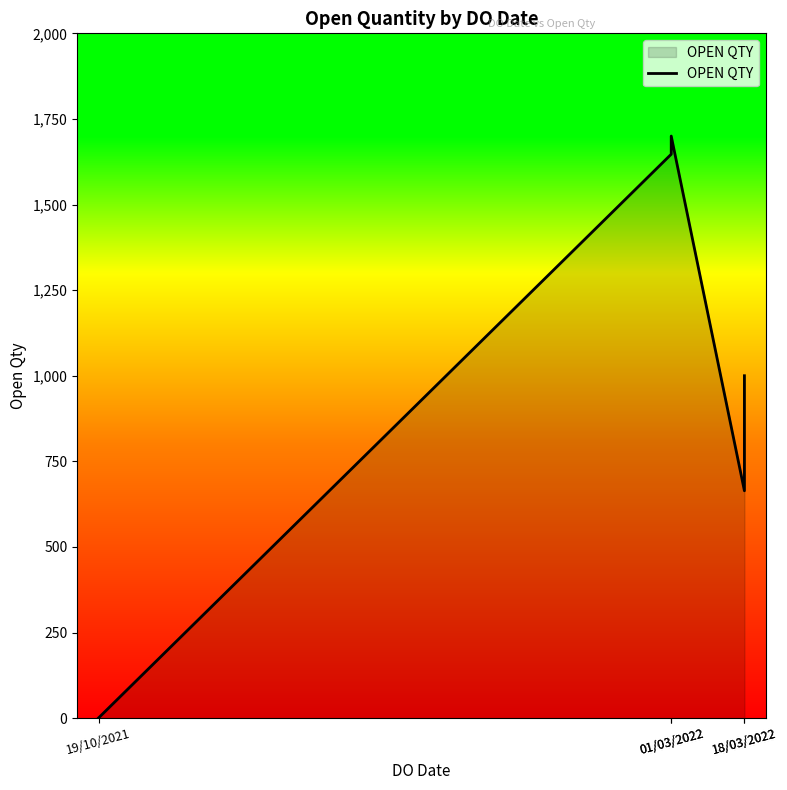

How many series are shown in this chart?

1